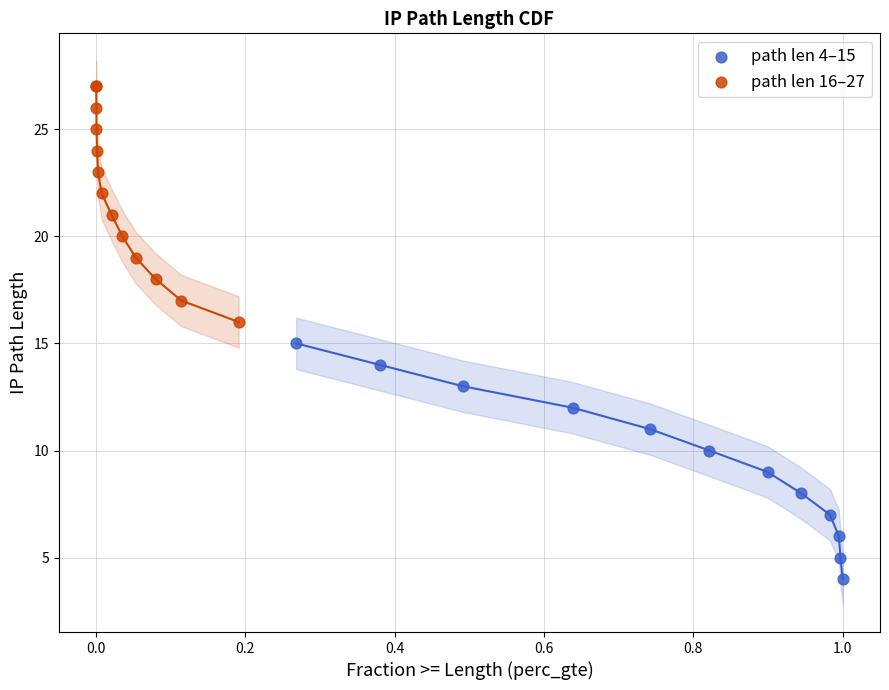

Which series reaches the maximum Y coordinate?

path len 16–27